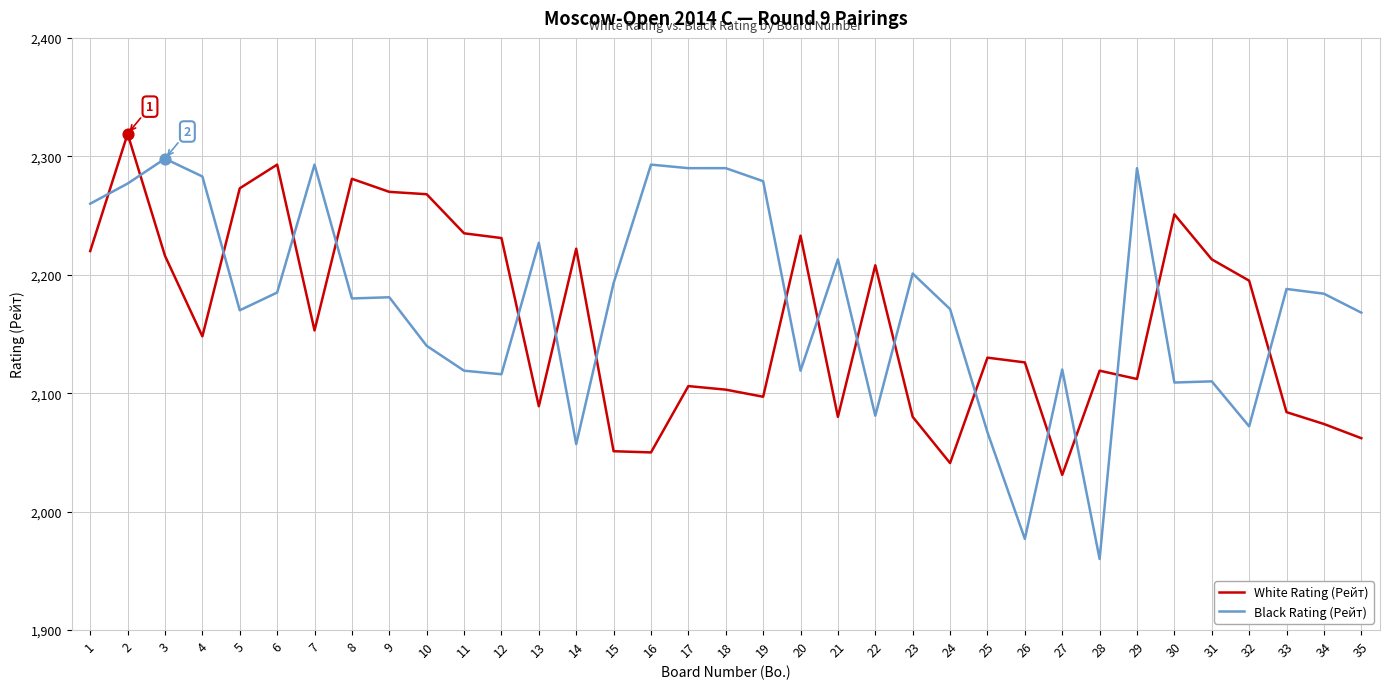

At how many categories does at least one series exceed 1965?

35